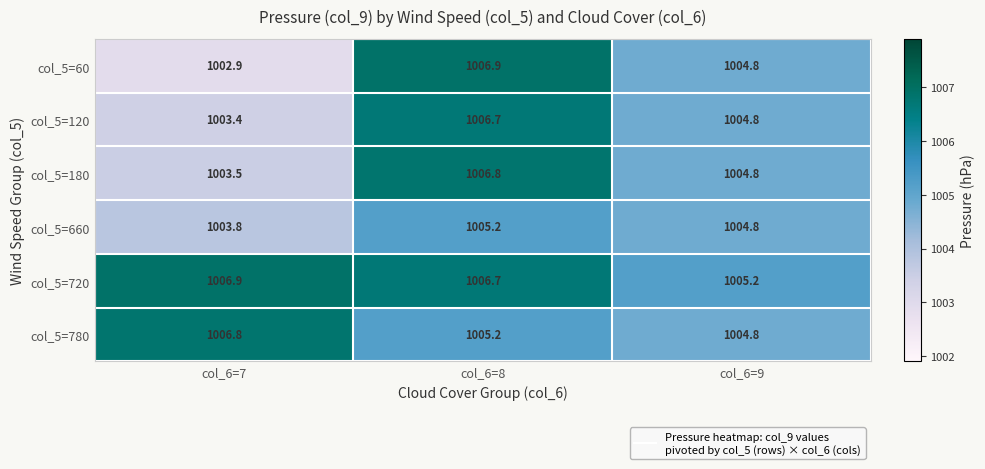

What is the difference between the maximum and minimum values in the col_5=180 series?

3.3